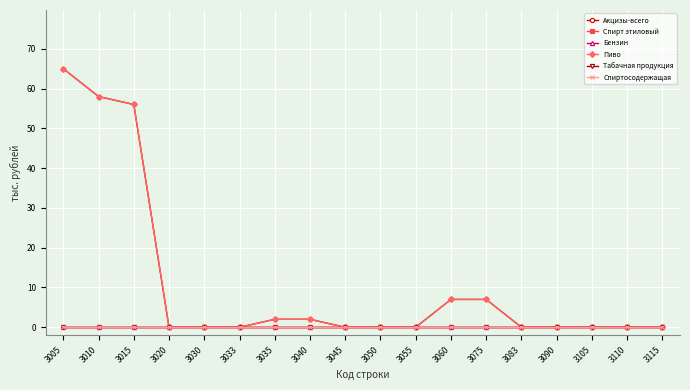

Which series has the widest spread of values?

Акцизы-всего